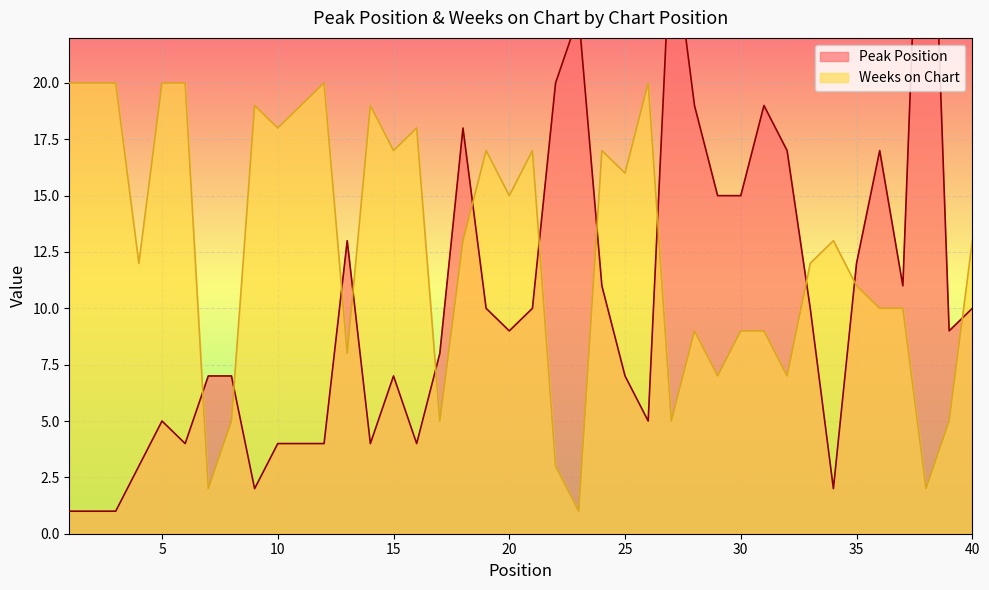

At which label does Weeks on Chart reach its peak?

1